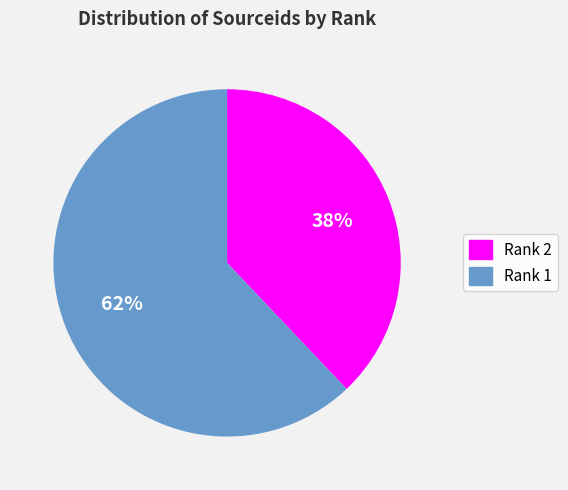

Do Rank 1 and Rank 2 together represent more than half of the pie?

Yes